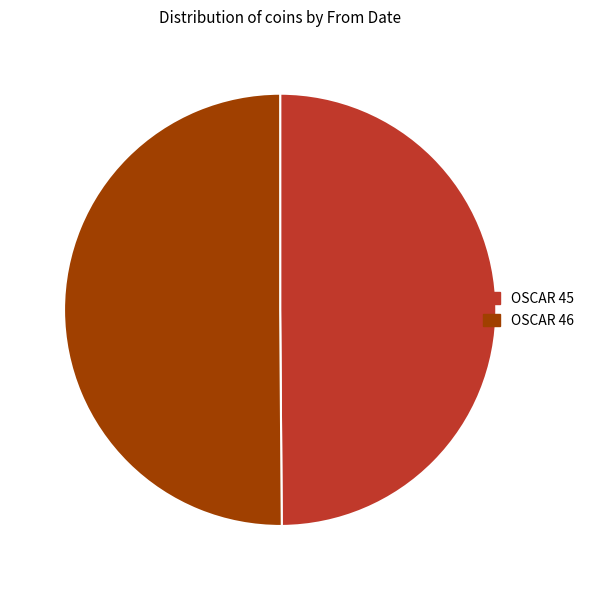

Approximately how many times larger is the value at OSCAR 46 compared to OSCAR 45?

1.0